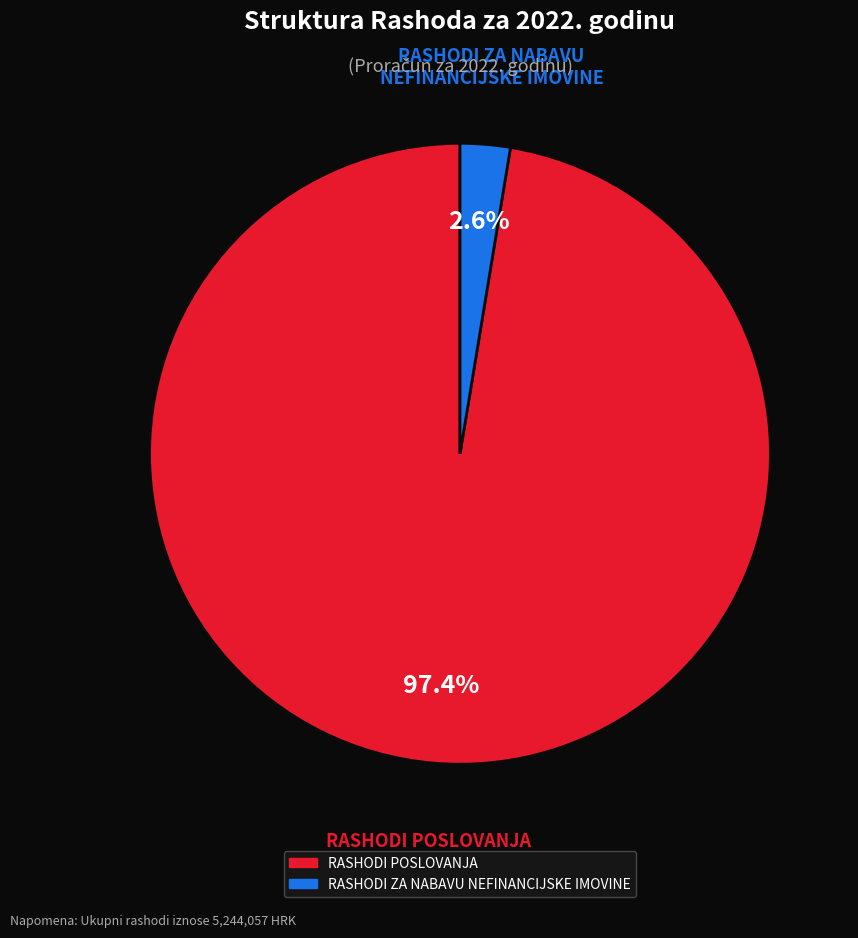

What percentage is NOT represented by RASHODI POSLOVANJA?

2.6%